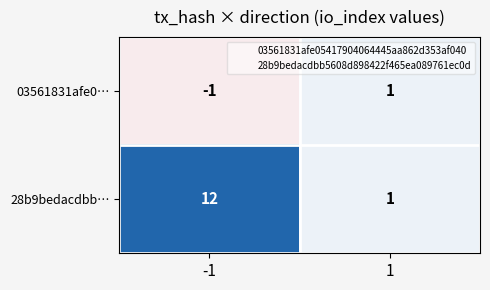

List the series in order of their overall mean, highest first.

28b9bedacdbb…, 03561831afe0…